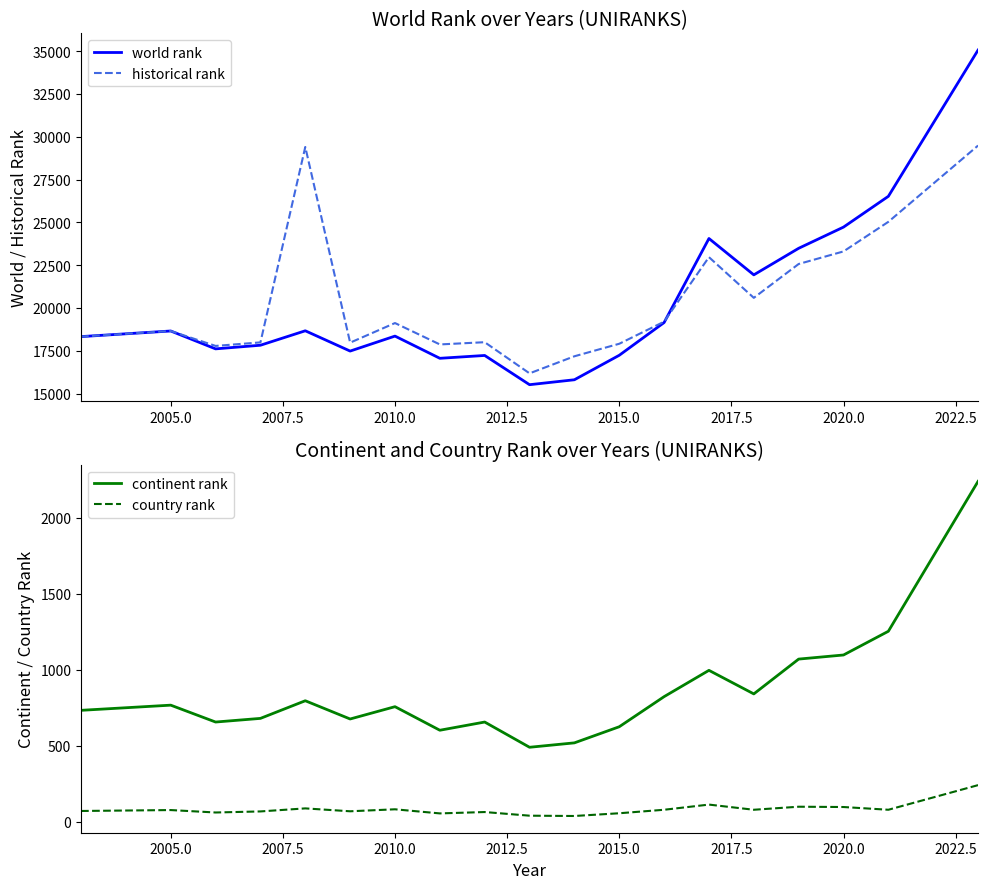

What is the lowest value of the historical rank series?

16181